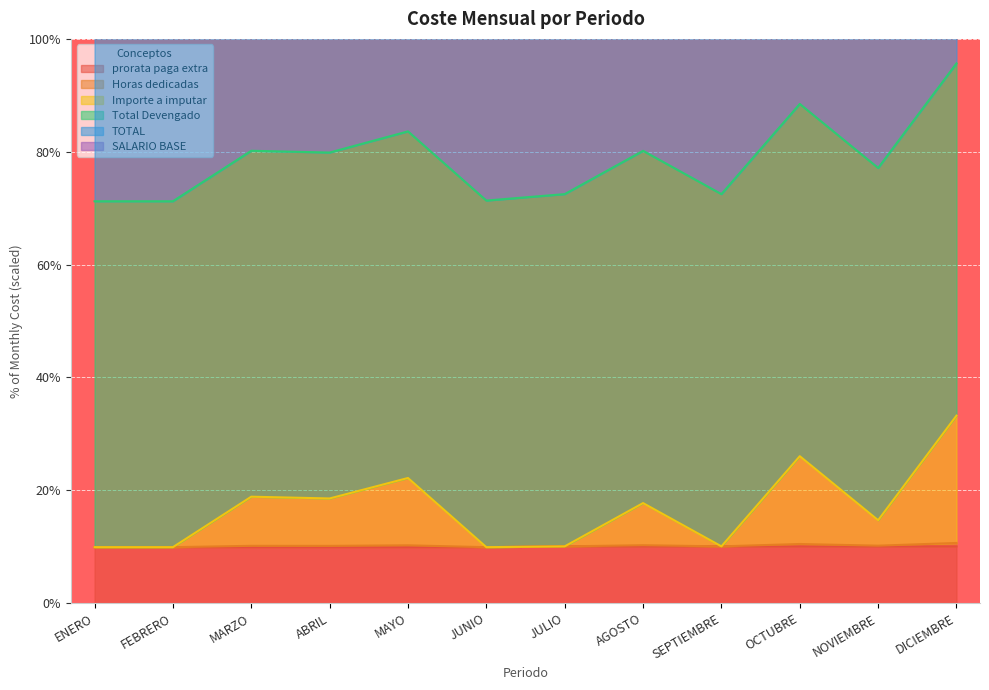

The value of prorata paga extra at NOVIEMBRE is 10.1. True or false?

True